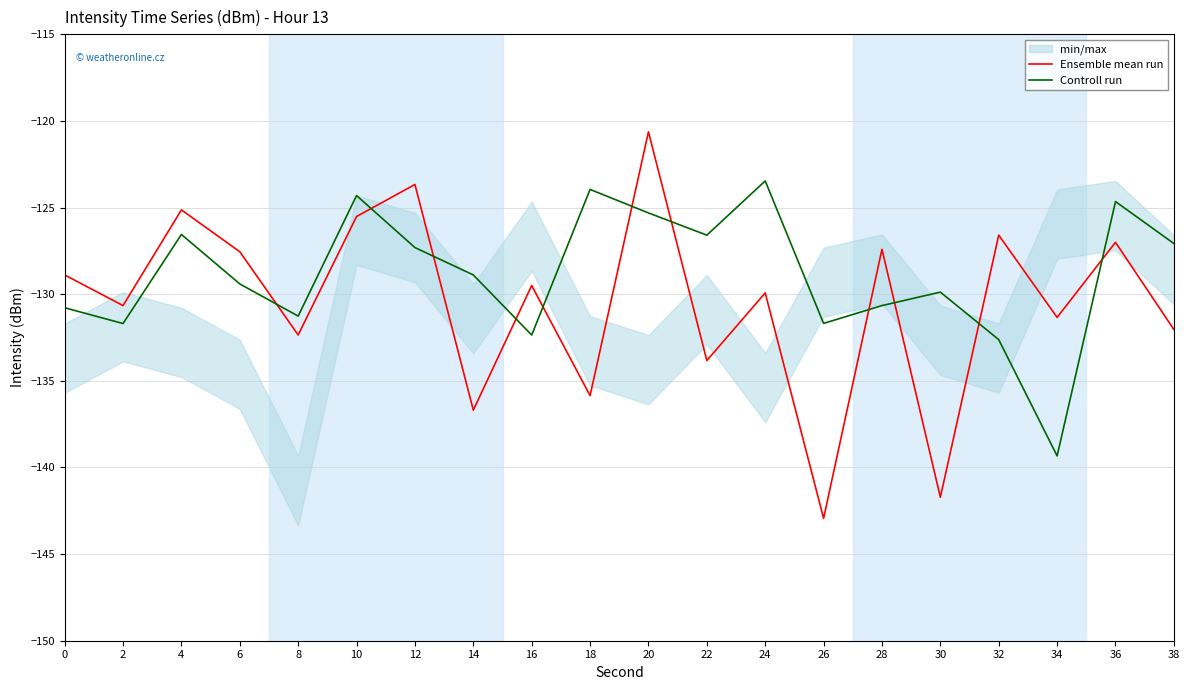

Which series has the widest spread of values?

Ensemble mean run